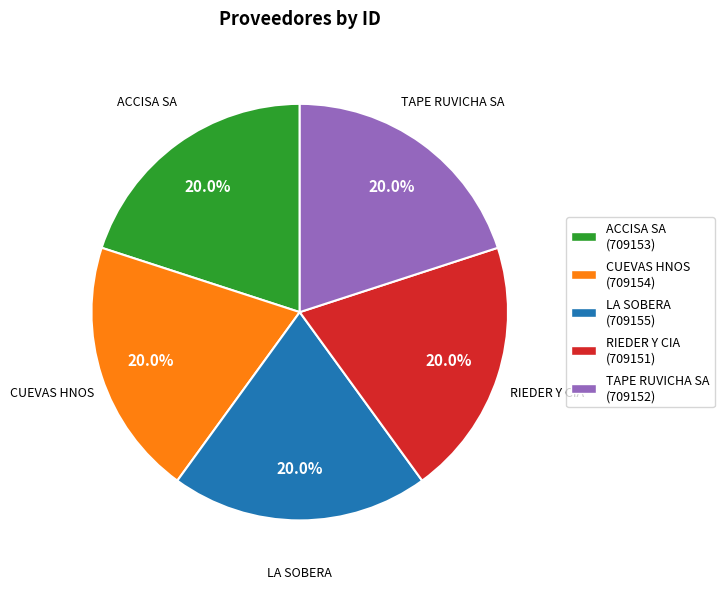

Approximately how many times larger is the value at LA SOBERA compared to TAPE RUVICHA SA?

1.0